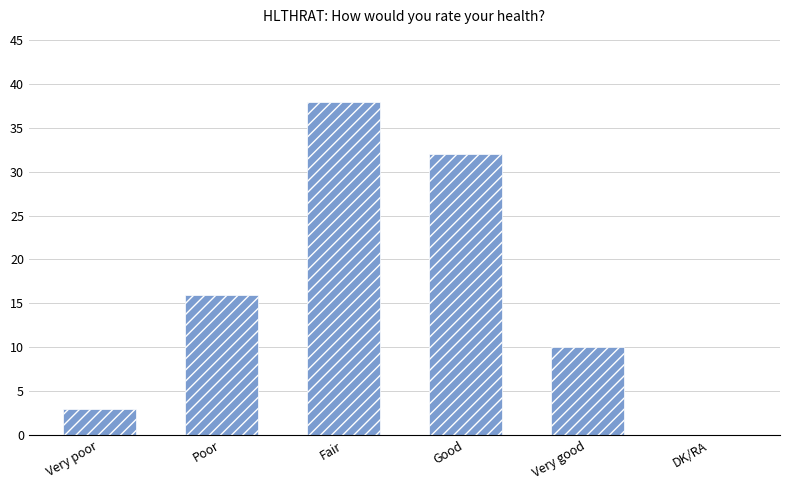

Are the bars horizontal?

No